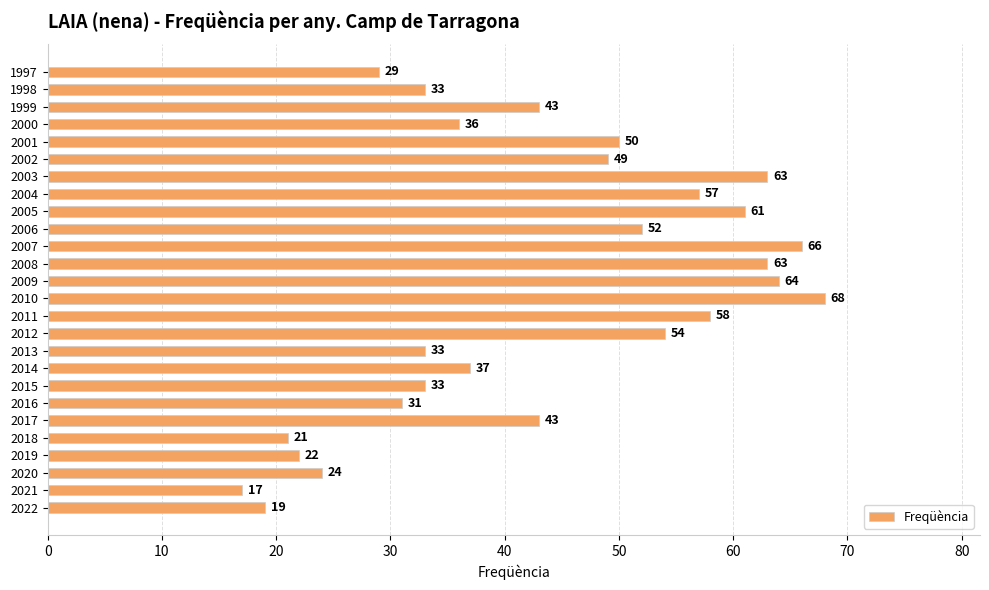

At which category does the chart reach its minimum across all series?

2021